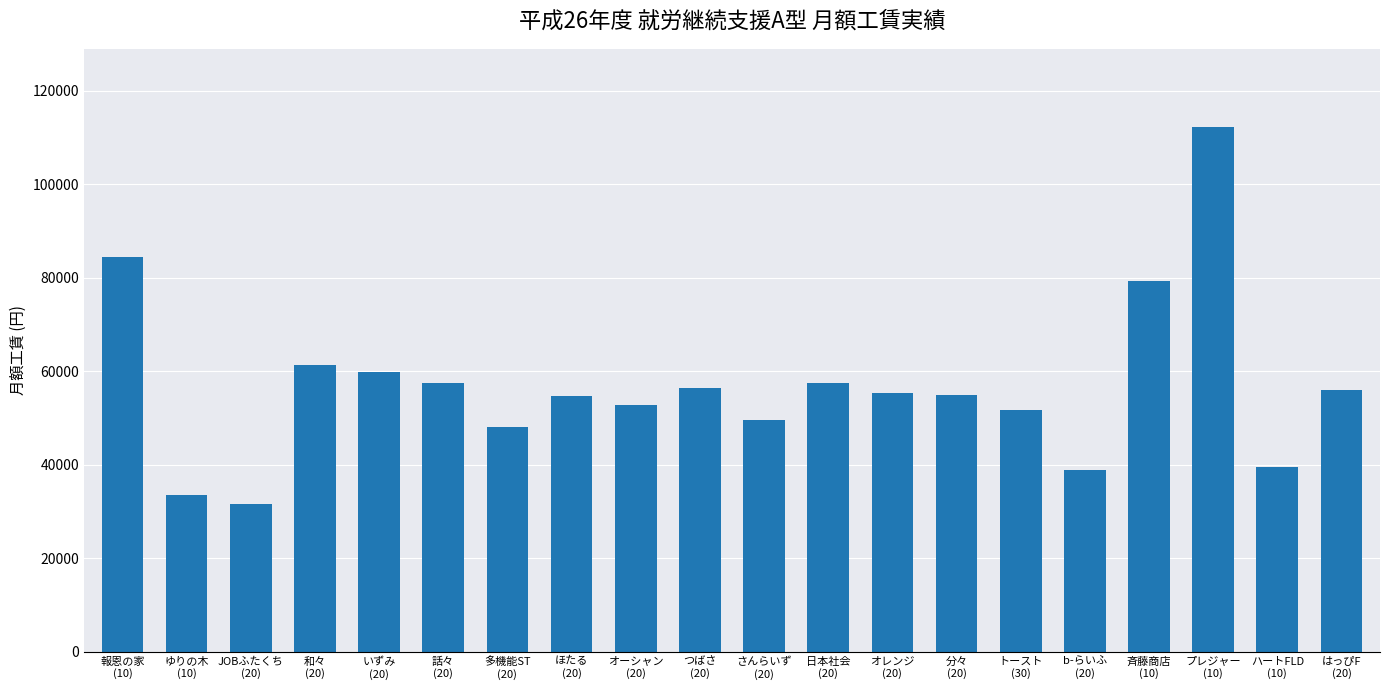

At which label is the value closest to 71920?

斉藤商店
(10)